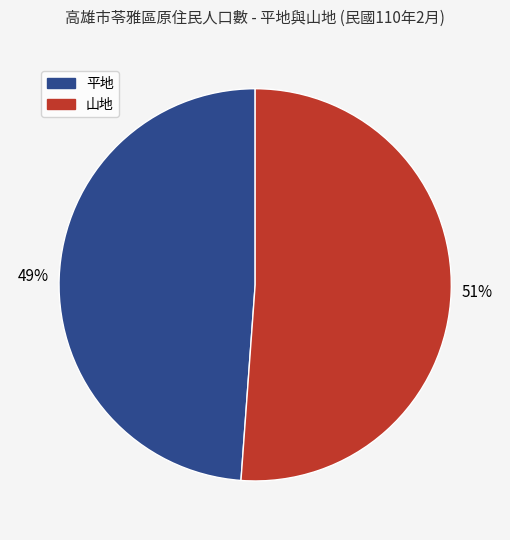

Count the number of slices in the pie.

2